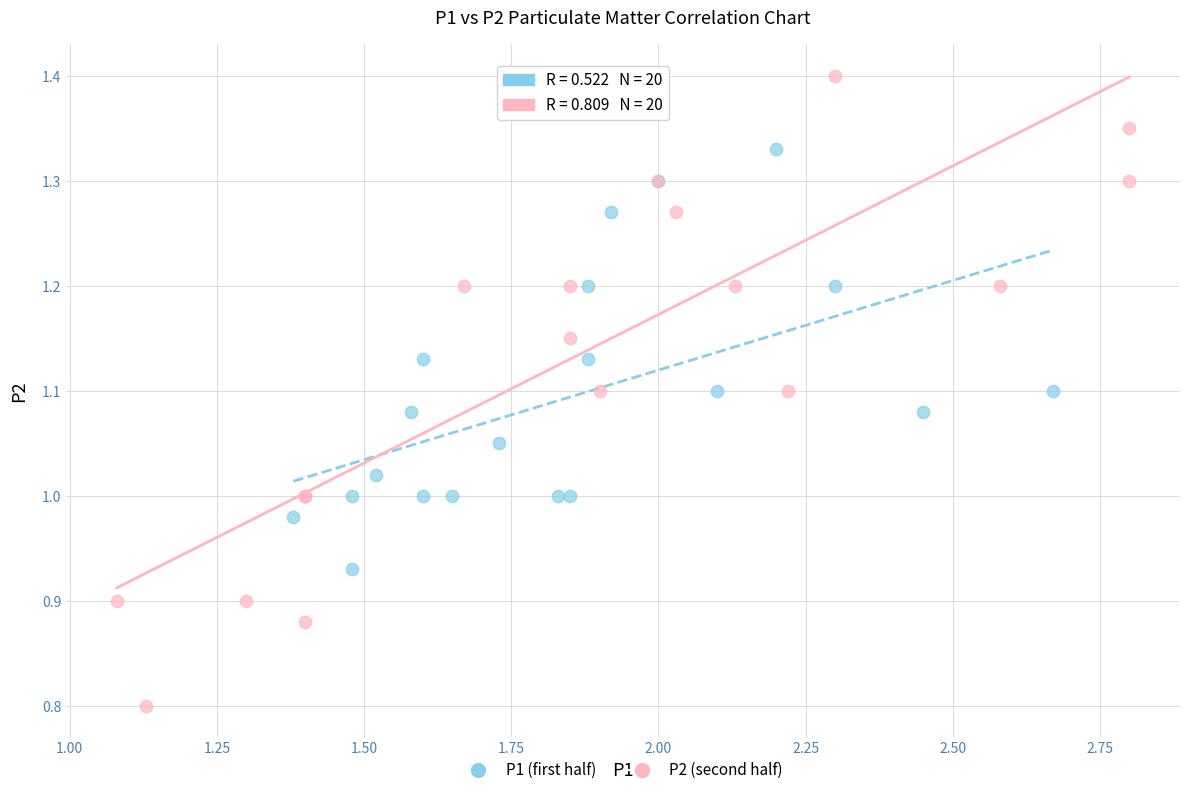

Which series has the largest Y range (max minus min)?

P2 (second half)